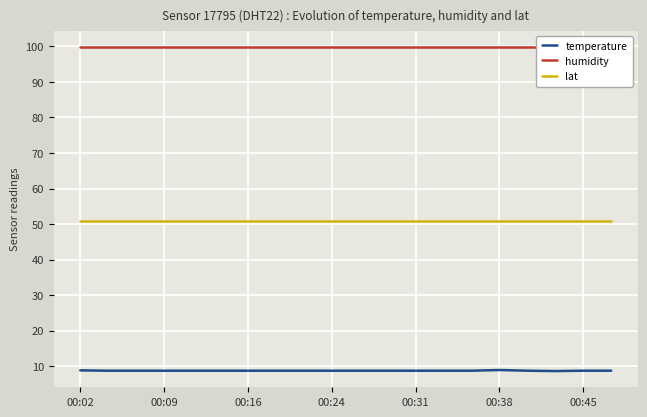

List the series in order of their overall mean, lowest first.

temperature, lat, humidity